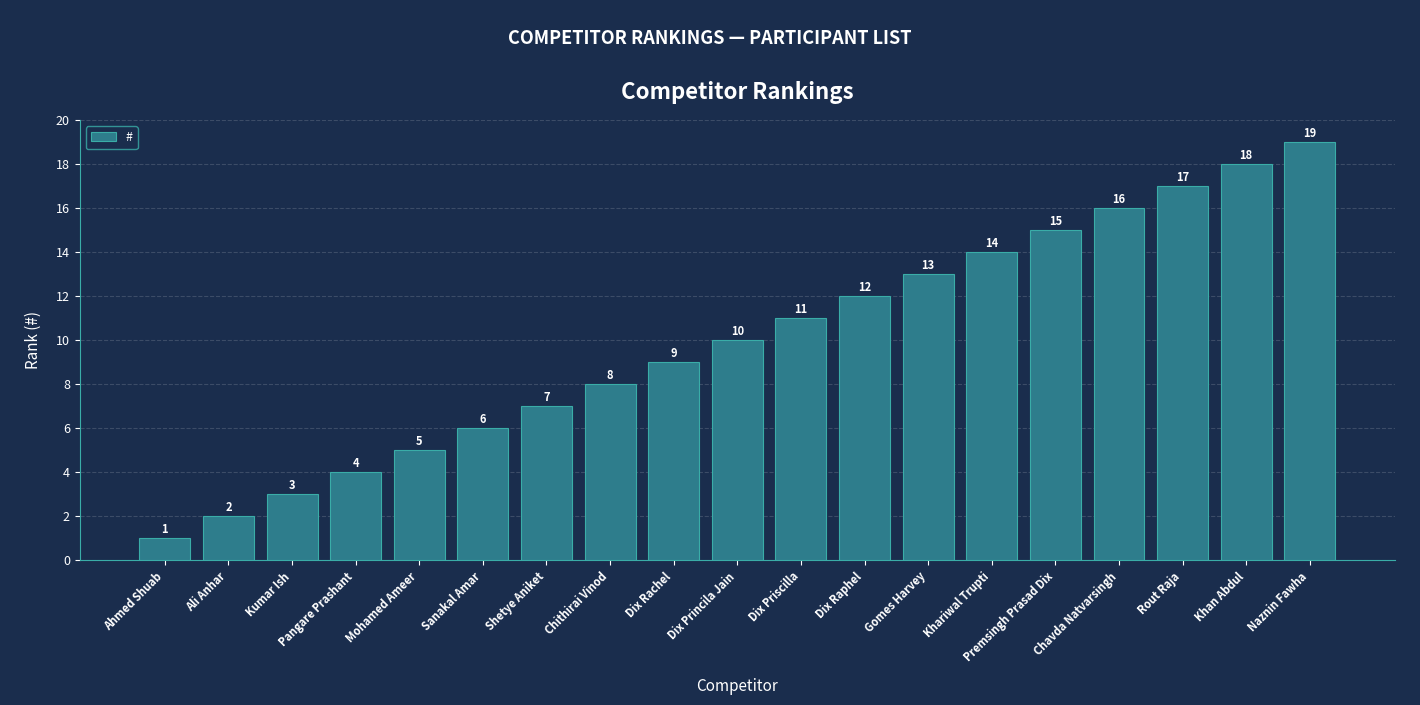

How many bars are there in total?

19